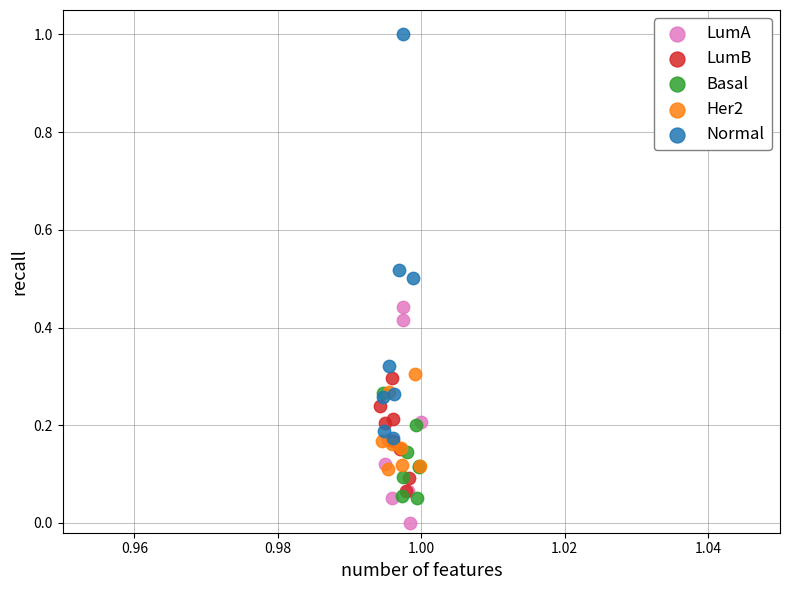

Which series reaches the minimum Y coordinate?

LumA